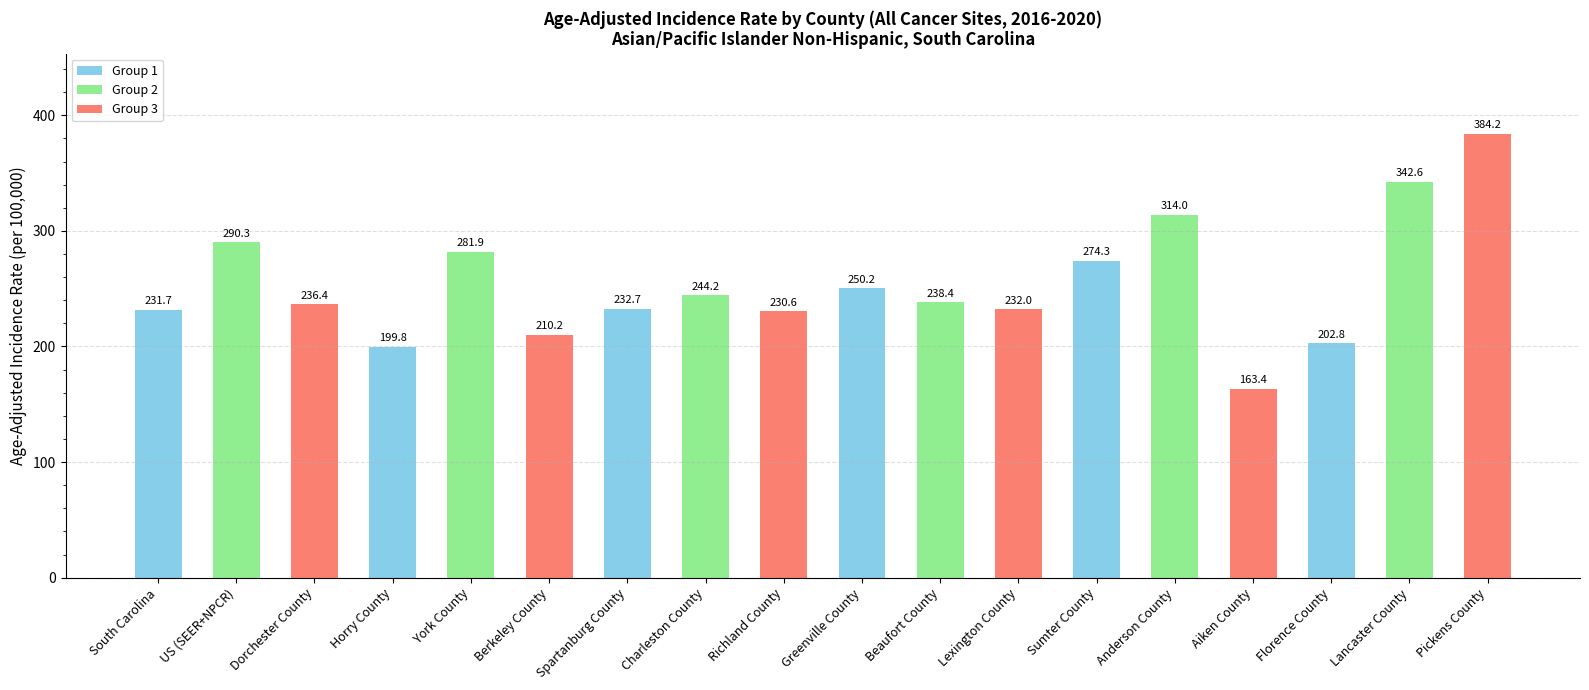

List the labels in order of value, smallest first.

Aiken County, Horry County, Florence County, Berkeley County, Richland County, South Carolina, Lexington County, Spartanburg County, Dorchester County, Beaufort County, Charleston County, Greenville County, Sumter County, York County, US (SEER+NPCR), Anderson County, Lancaster County, Pickens County